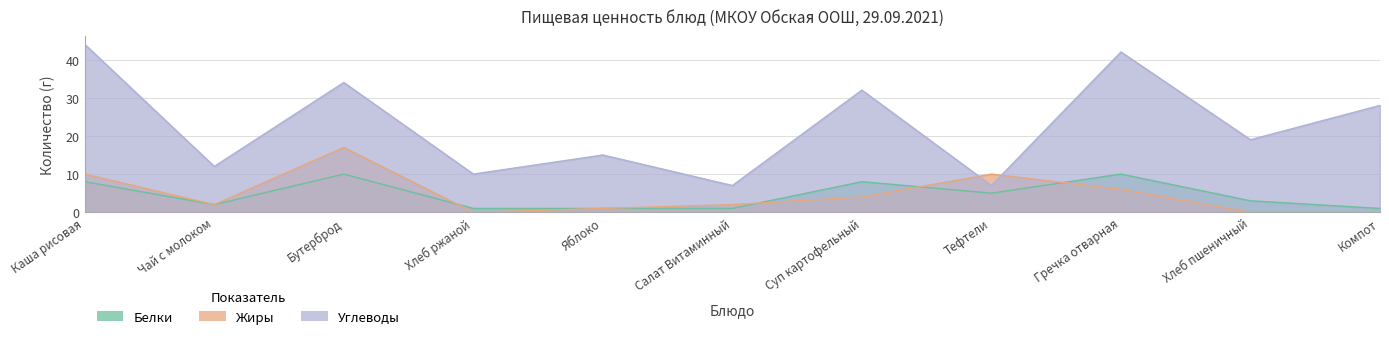

Where is the first local maximum for Углеводы?

Бутерброд